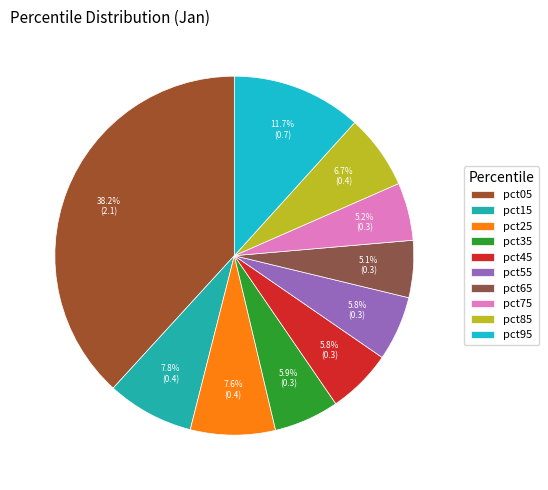

What is the largest slice in the pie chart?

pct05